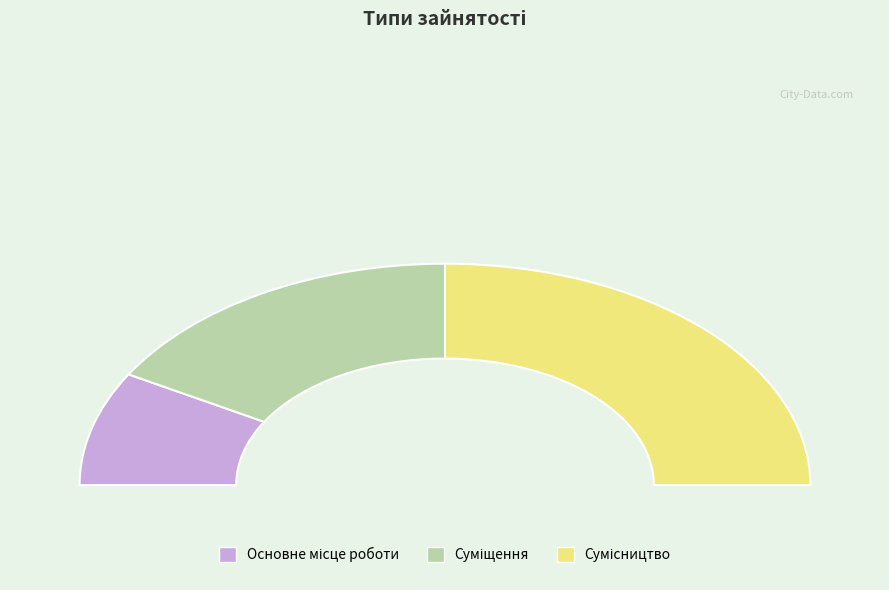

What percentage is the Сумісництво slice, to the nearest percent?

50%